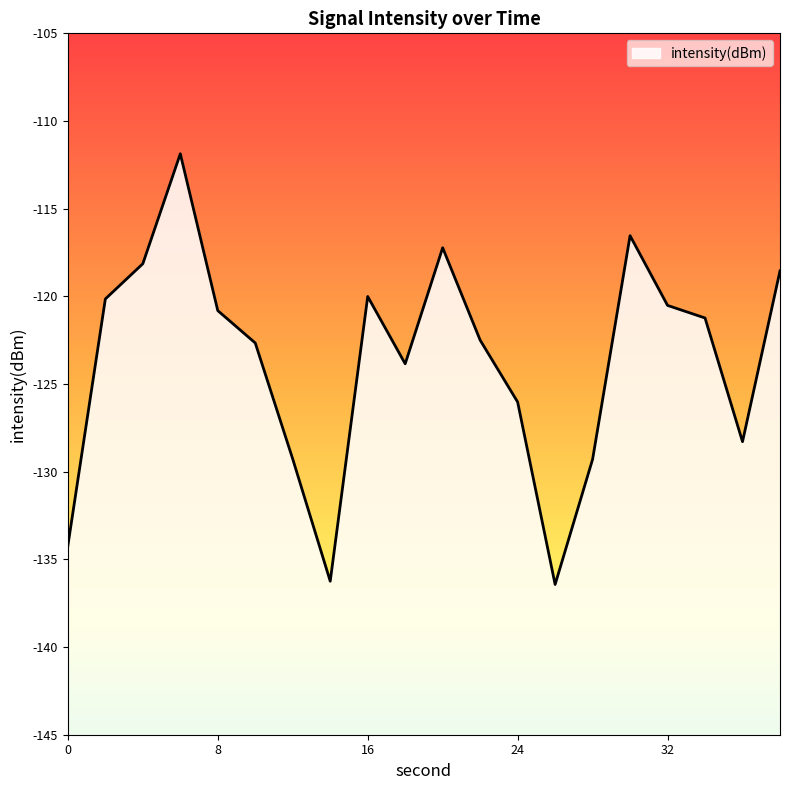

What is the sum of all values?

-2473.8